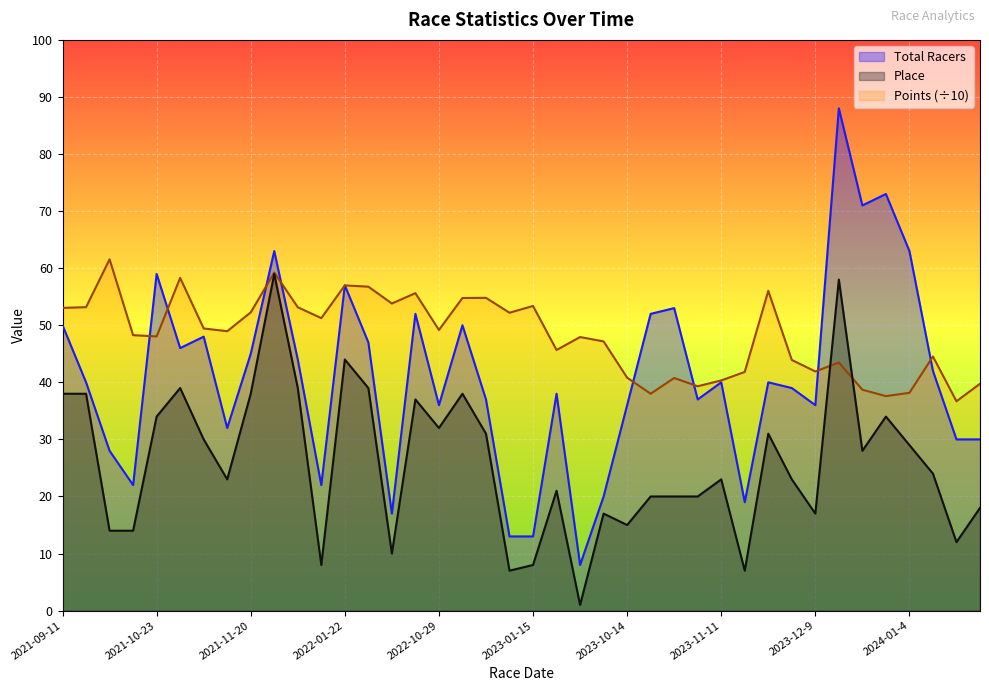

What position from the left is 2024-01-20?

39